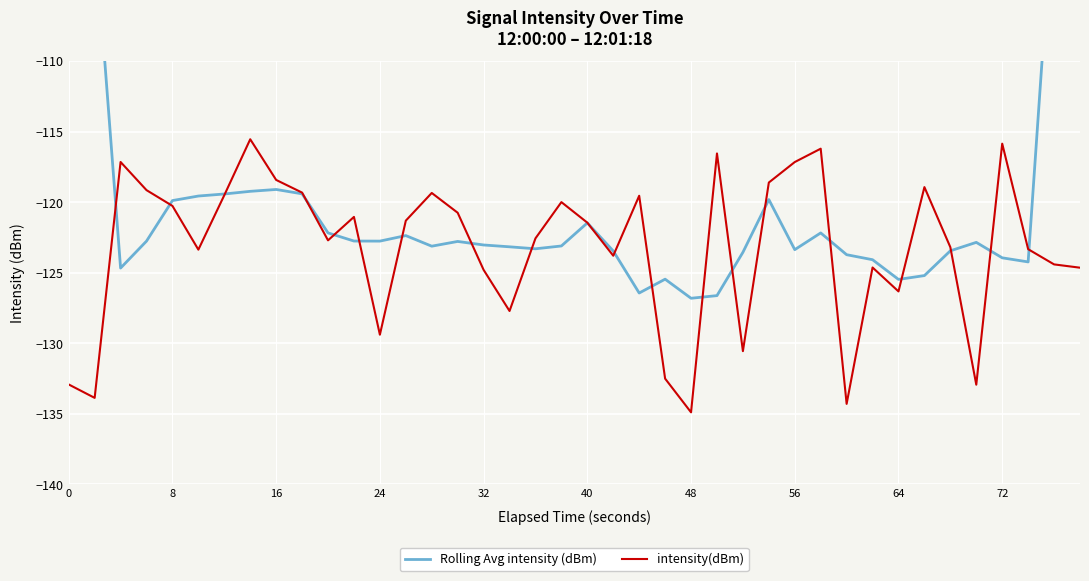

How many values in the intensity(dBm) series are below -121?

23